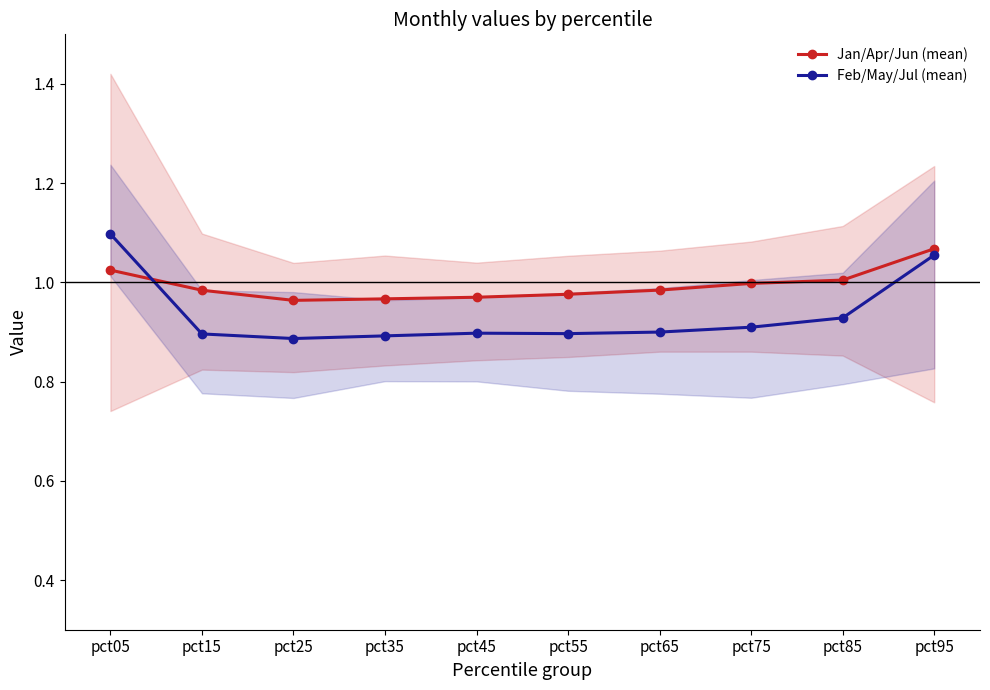

The value of Jan/Apr/Jun (mean) at pct65 is 1.0. True or false?

True